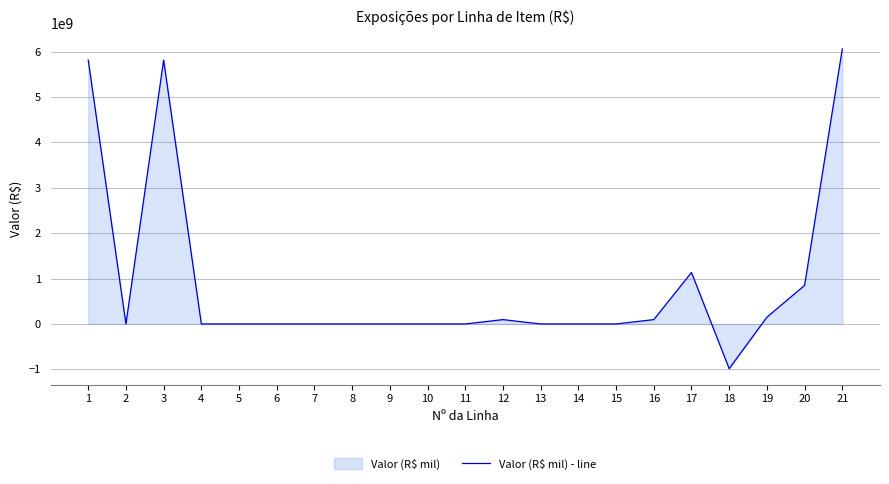

At which category does the chart reach its peak across all series?

21